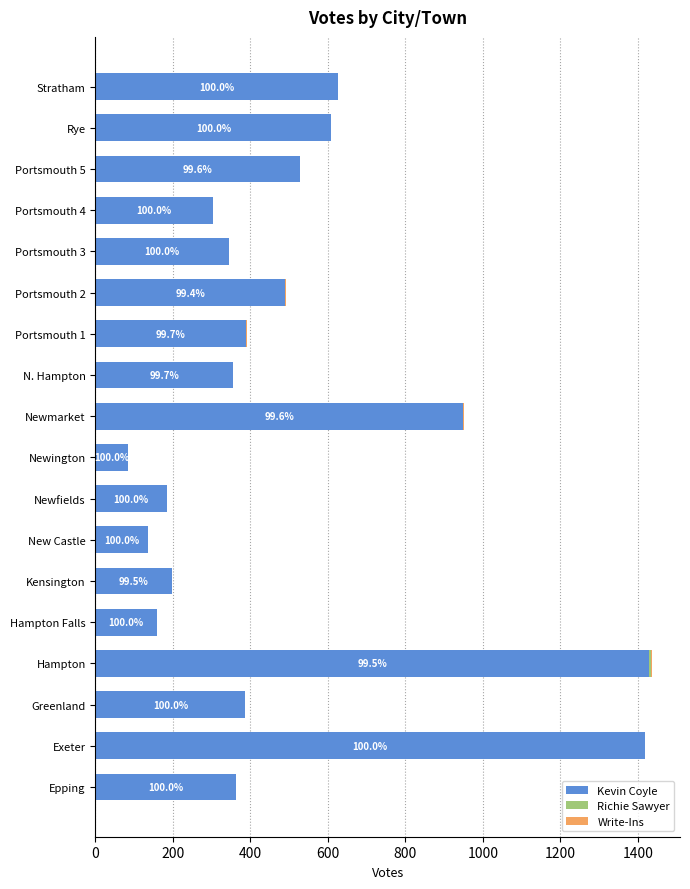

How many series are shown in this chart?

3